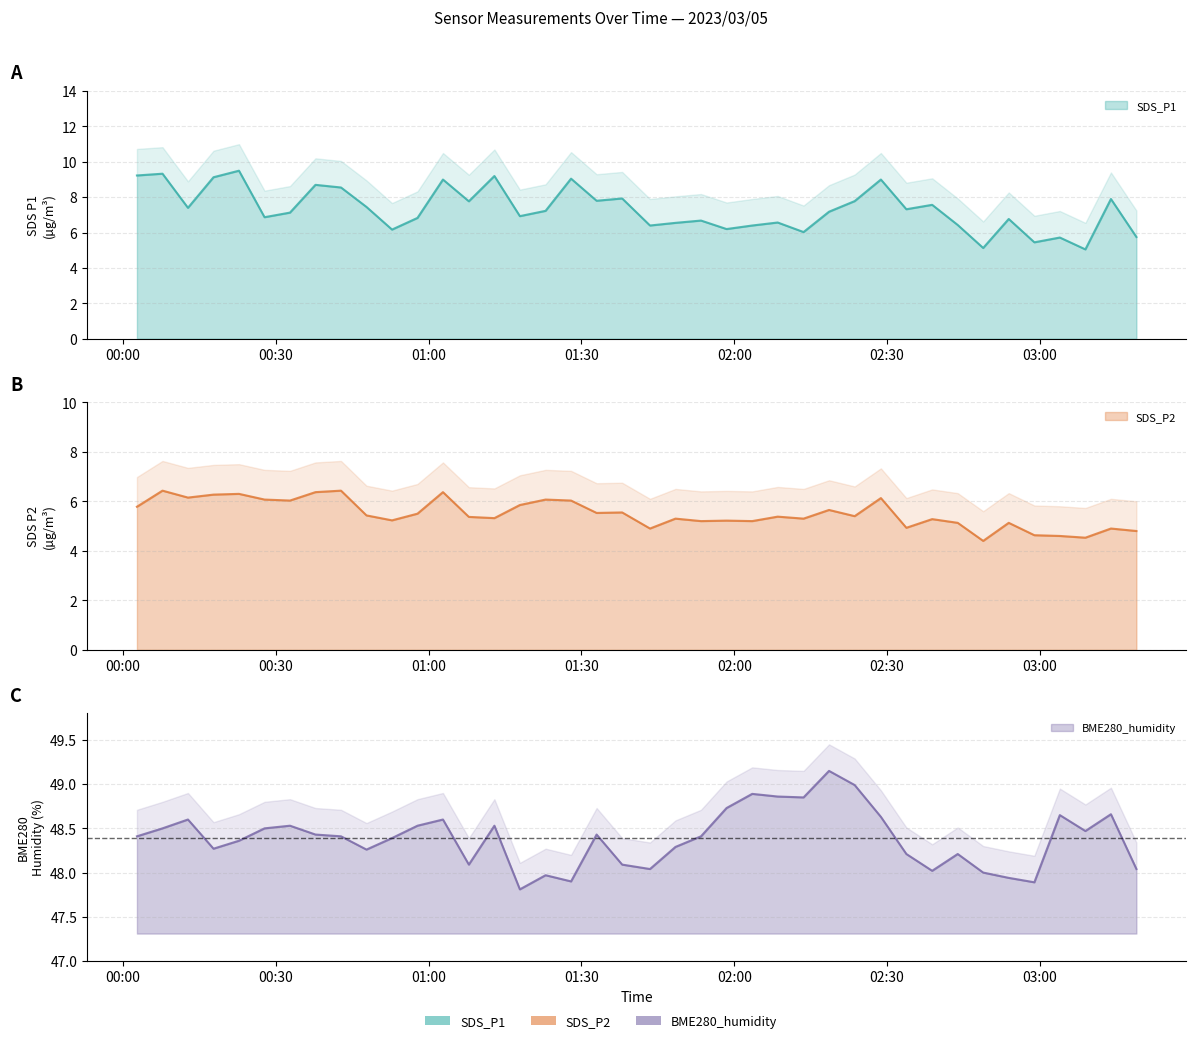

How many values in the BME280_humidity series are below 48?

5